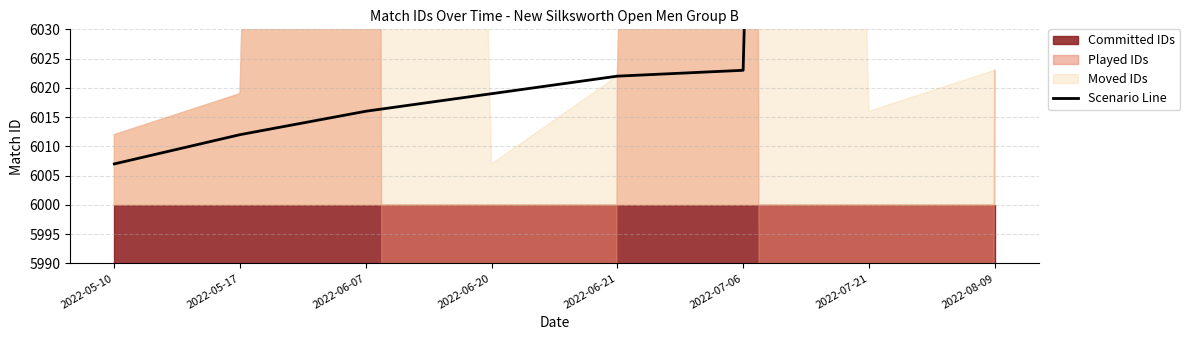

Rank the categories by value from lowest to highest.

2022-05-10, 2022-05-17, 2022-06-07, 2022-06-20, 2022-06-21, 2022-07-06, 2022-07-21, 2022-08-09